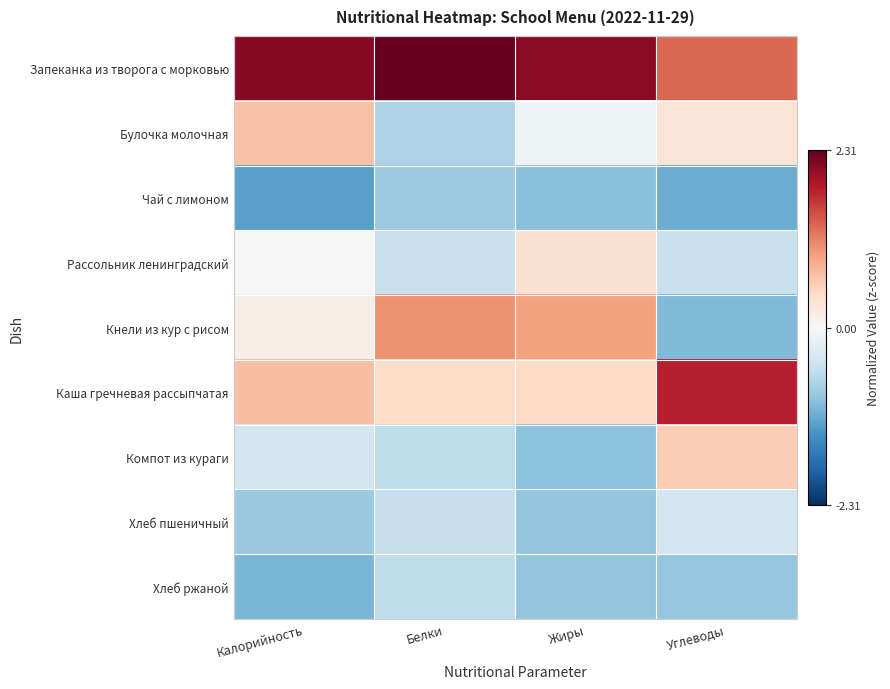

What is the spread (max minus min) of values at Калорийность?

3.4